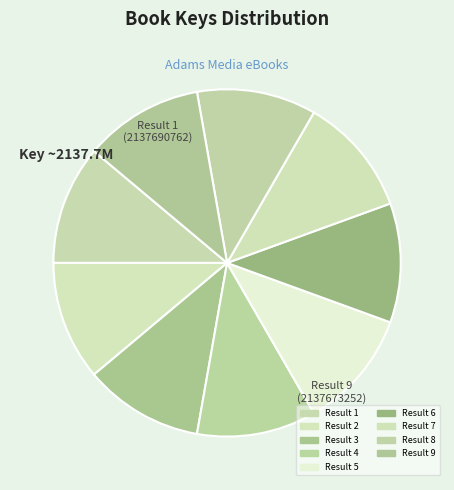

How many slices are in this pie chart?

9